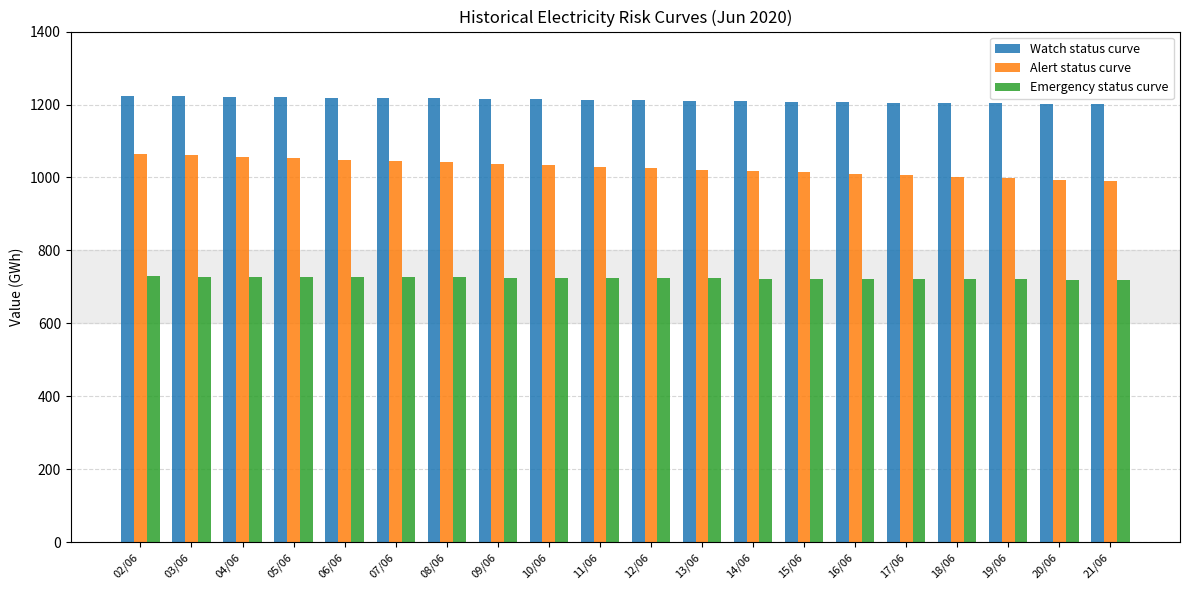

Which series has the widest spread of values?

Alert status curve